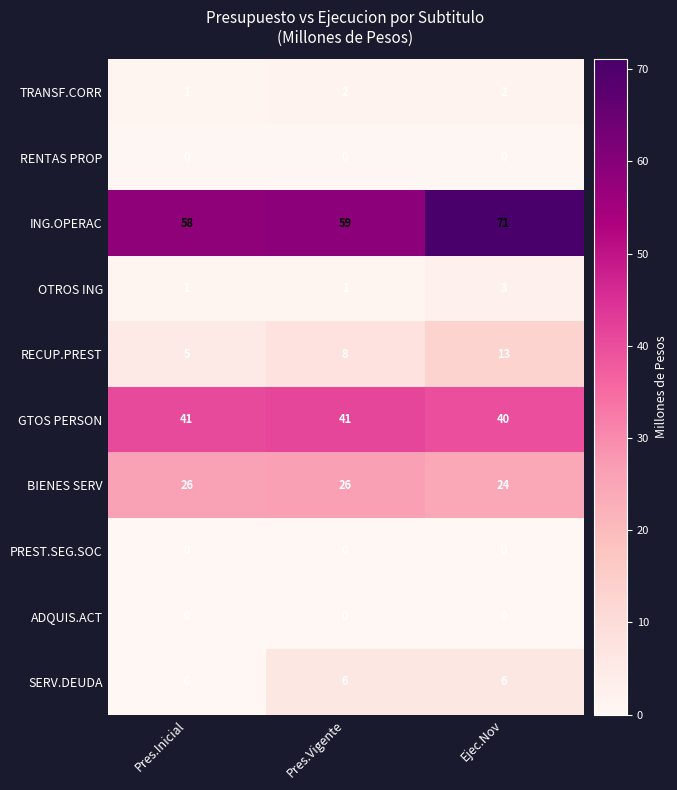

What is the approximate value of GTOS PERSON at Ejec.Nov?

40